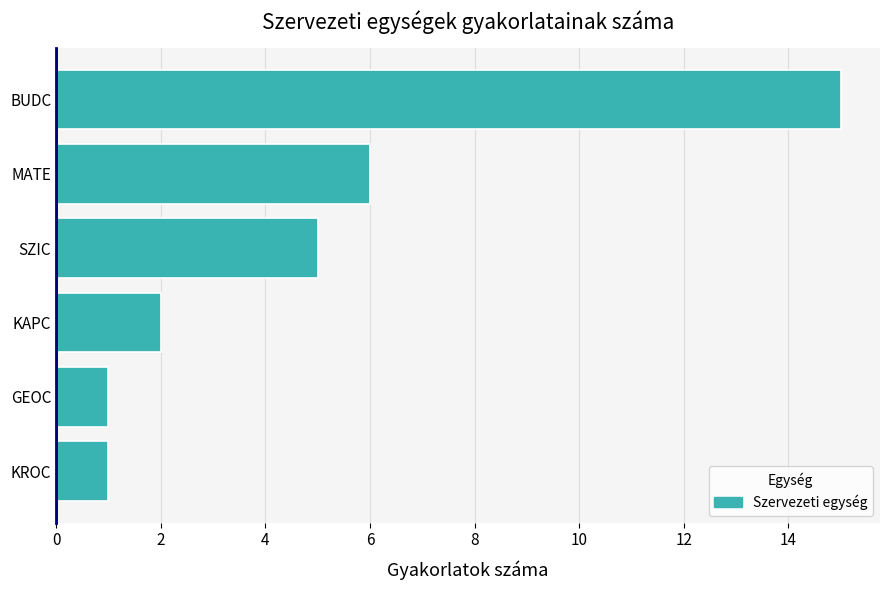

At which label is the value closest to 8?

MATE